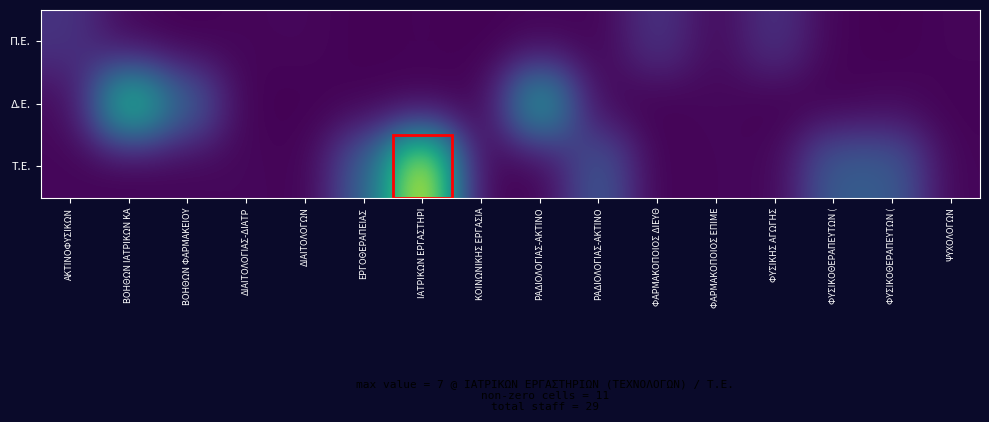

Which series has the widest spread of values?

Τ.Ε.